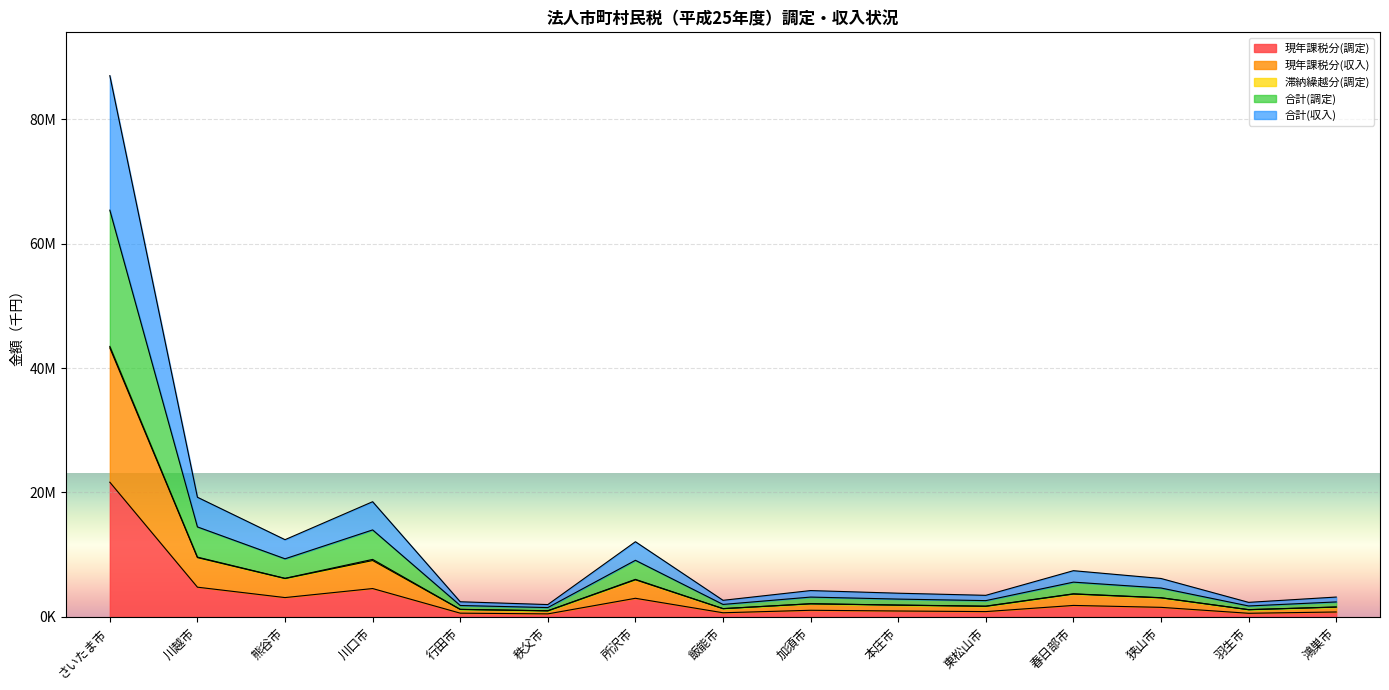

True or false: 合計(収入) and 現年課税分(調定) intersect in this chart.

False